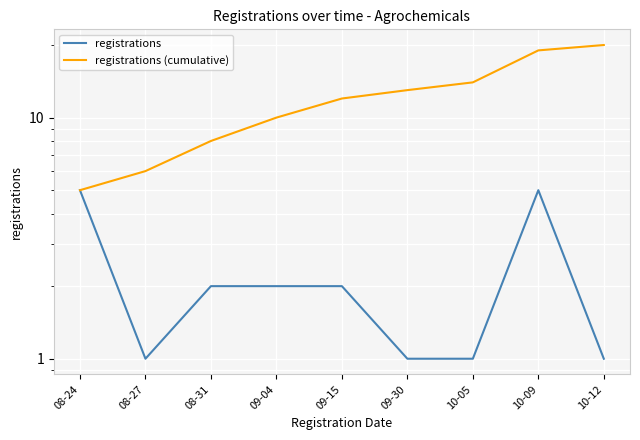

Rank the series by their maximum value, from highest to lowest.

registrations (cumulative), registrations